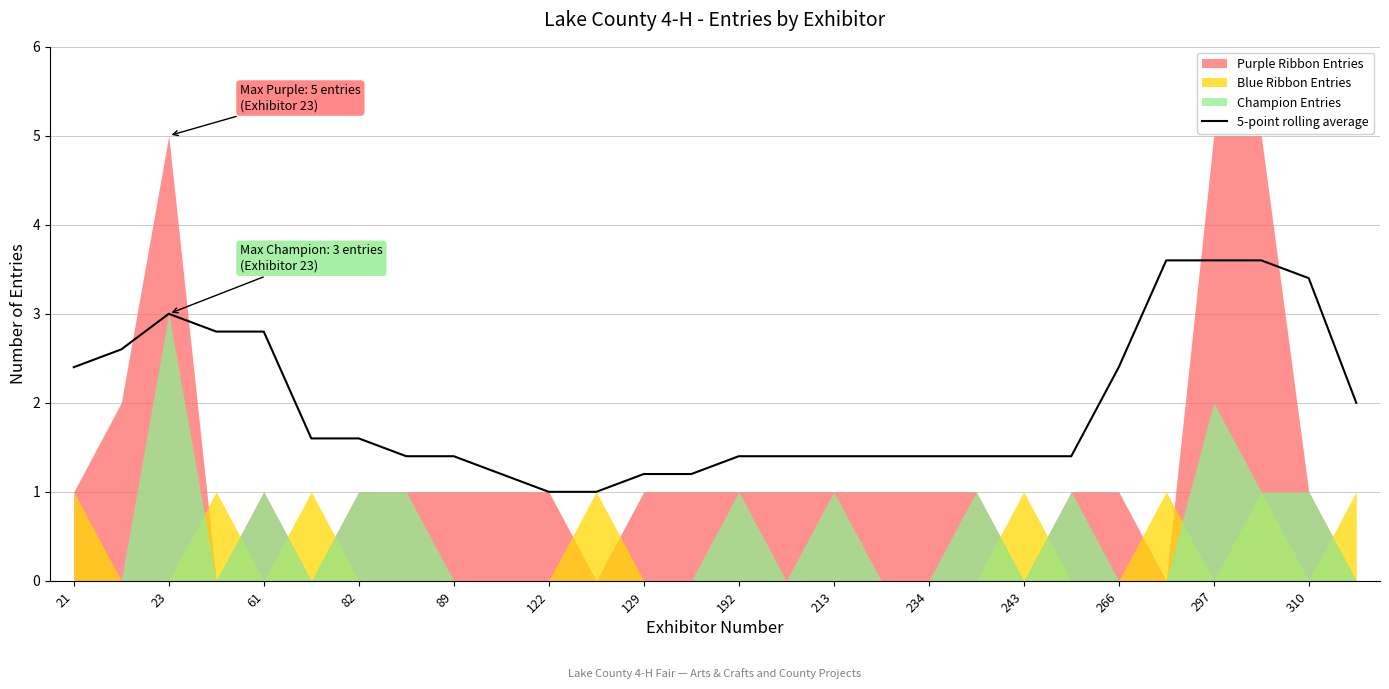

The value of 5-point rolling average at 23 is 1.2. True or false?

False